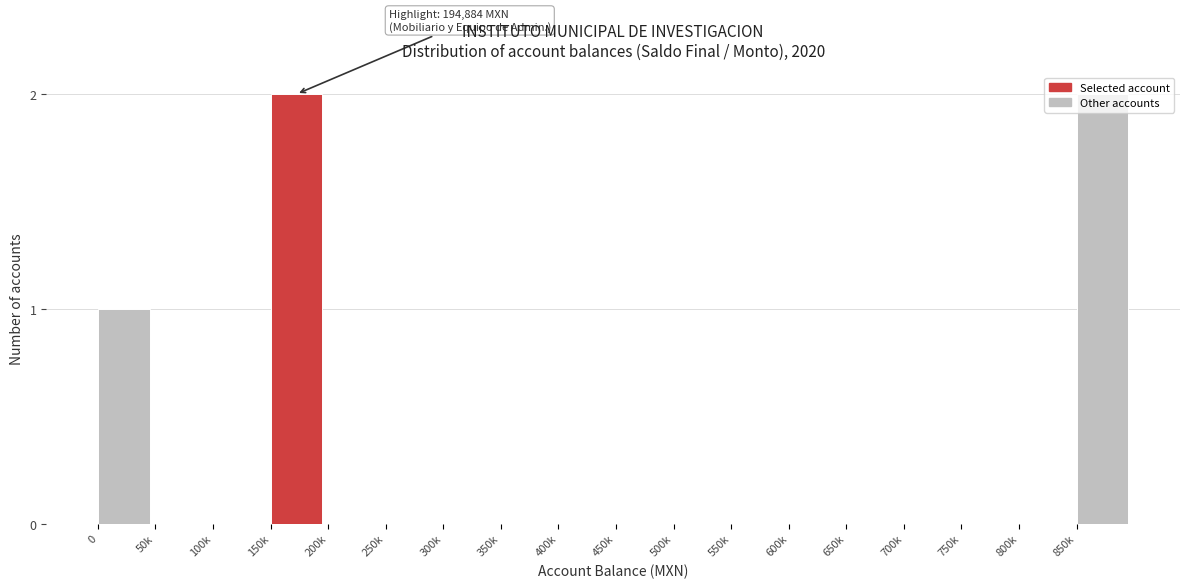

Is it true that the value at 150k is 1?

False